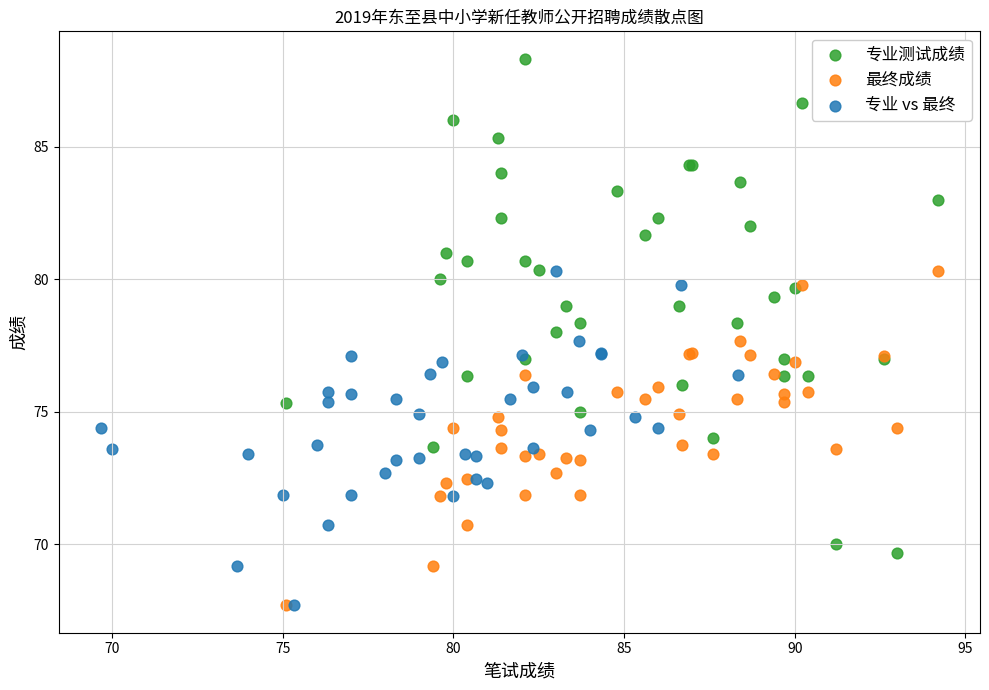

What are all the series names shown in the legend?

专业测试成绩, 最终成绩, 专业 vs 最终